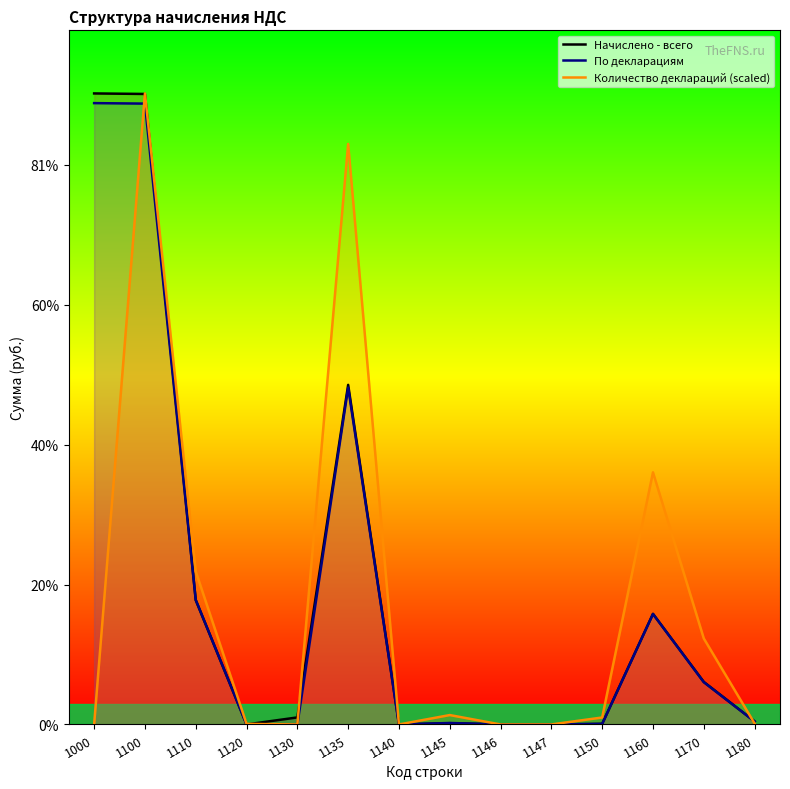

Does the chart display data point markers on the line(s)?

No